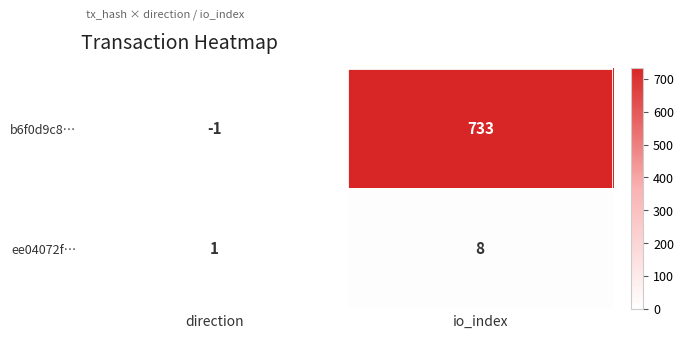

What is the highest value of the ee04072f… series?

8